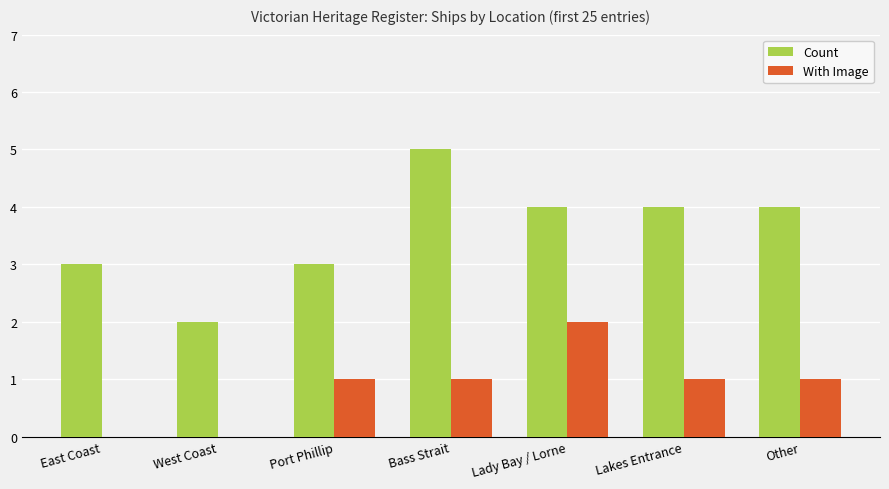

What is the total value across all series at Lady Bay / Lorne?

6